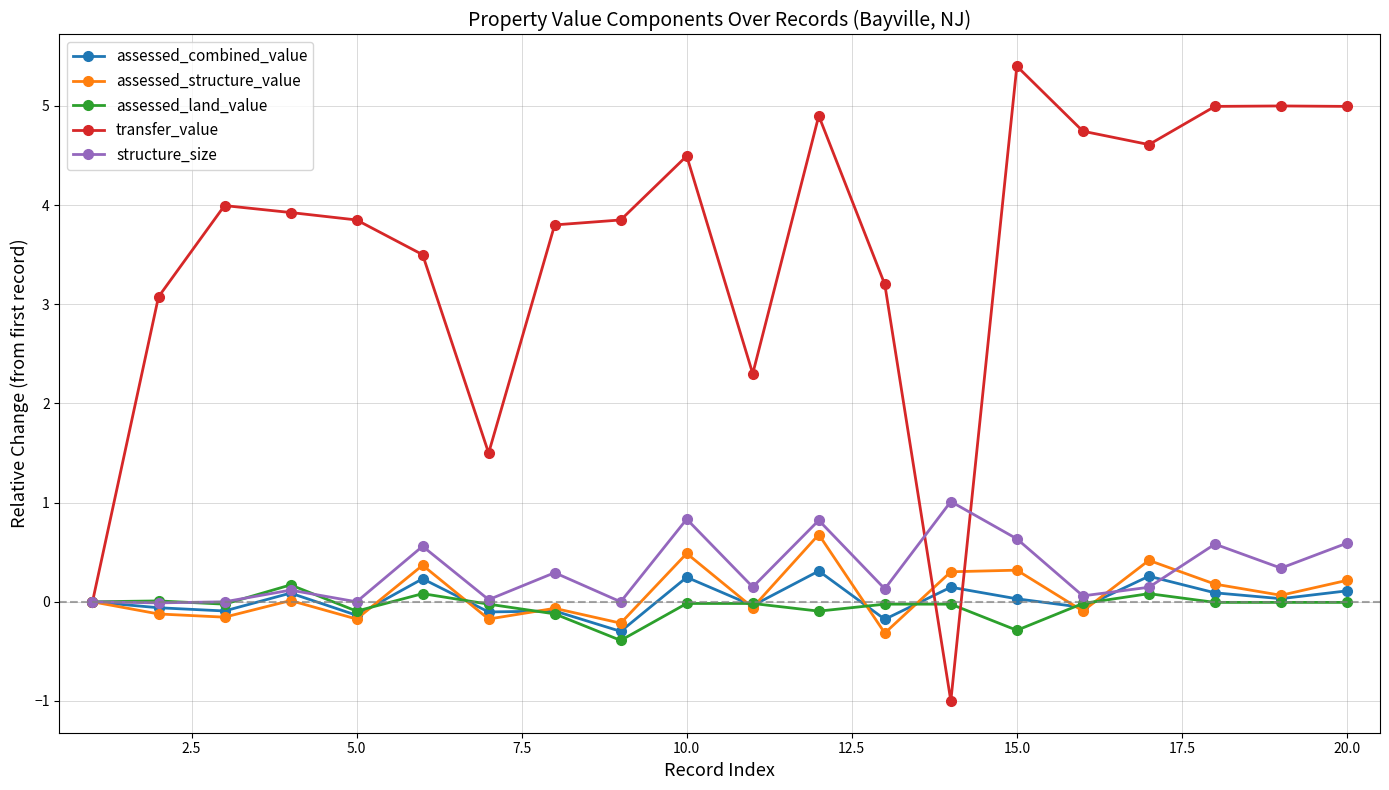

Which series has the largest total across all categories?

transfer_value